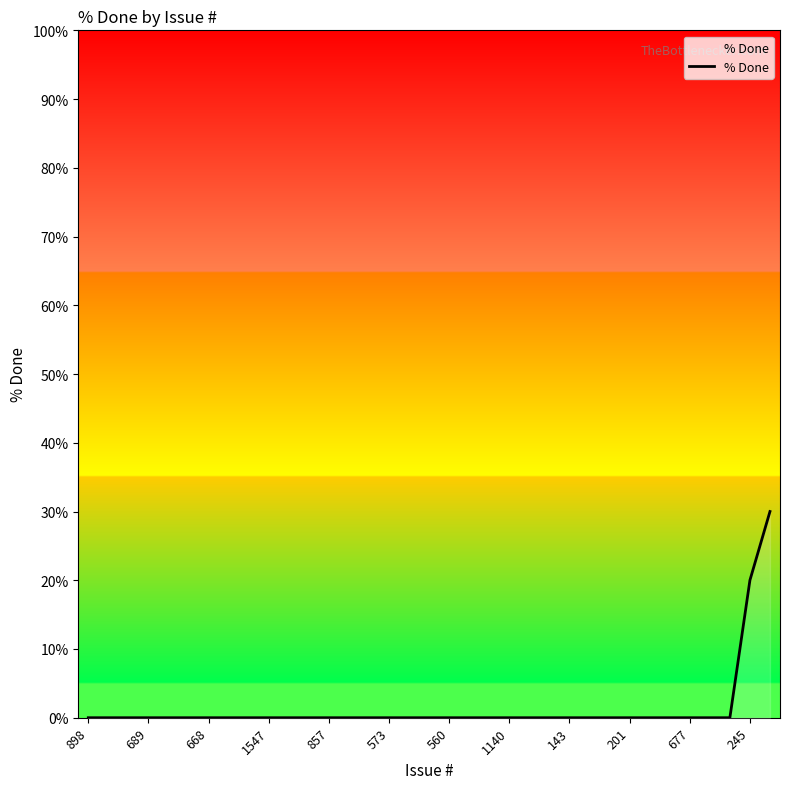

How many categories are shown in the chart?

35